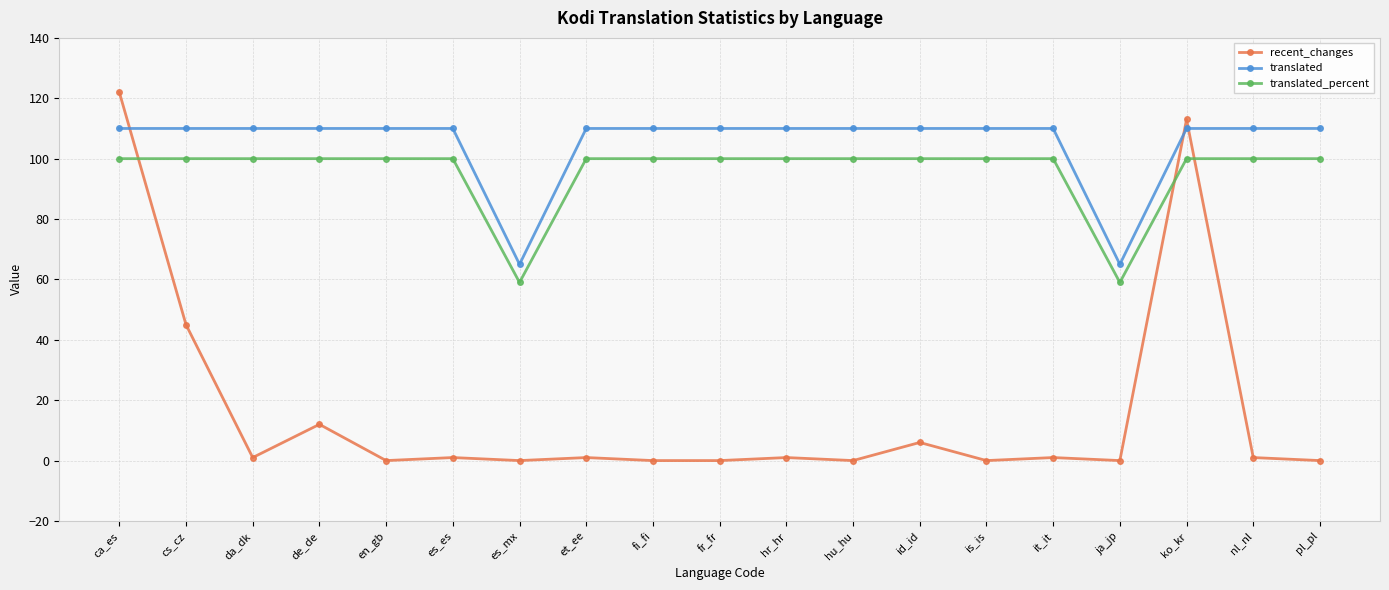

Which series ends up on top after the final intersection of translated and recent_changes?

translated